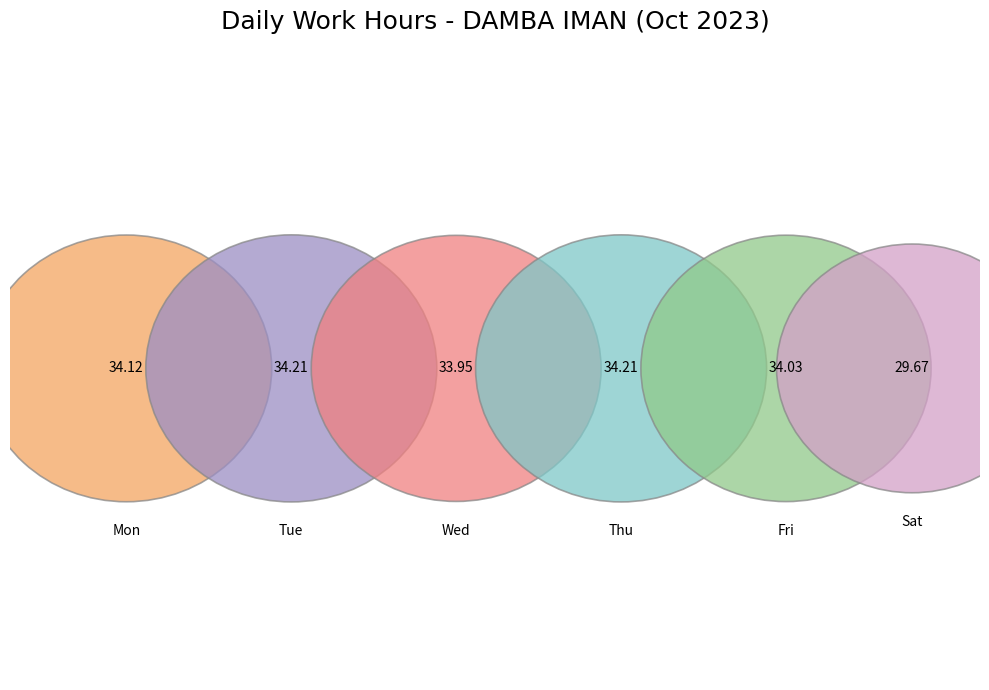

Does Tue account for over 50% of the chart?

No